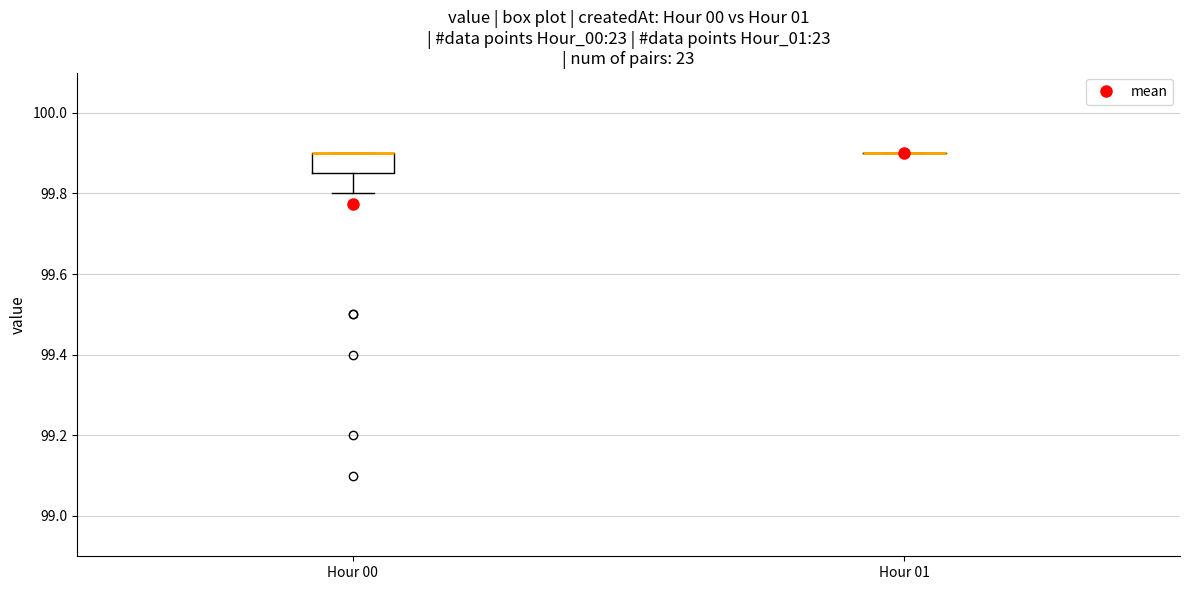

Reading left to right, transcribe this box plot: for each box, give where its median line is, the range the box spans, and where its two whiskers end, as read against the y-axis. The values are not printed on the chart, so give them approximately, as read against the axis.

Hour 00: median 99.90 (drawn on the box's upper edge), box 99.86 to 99.90, whiskers 99.80 to 99.90
Hour 01: box collapsed to a line at 99.90, whiskers 99.90 to 99.90